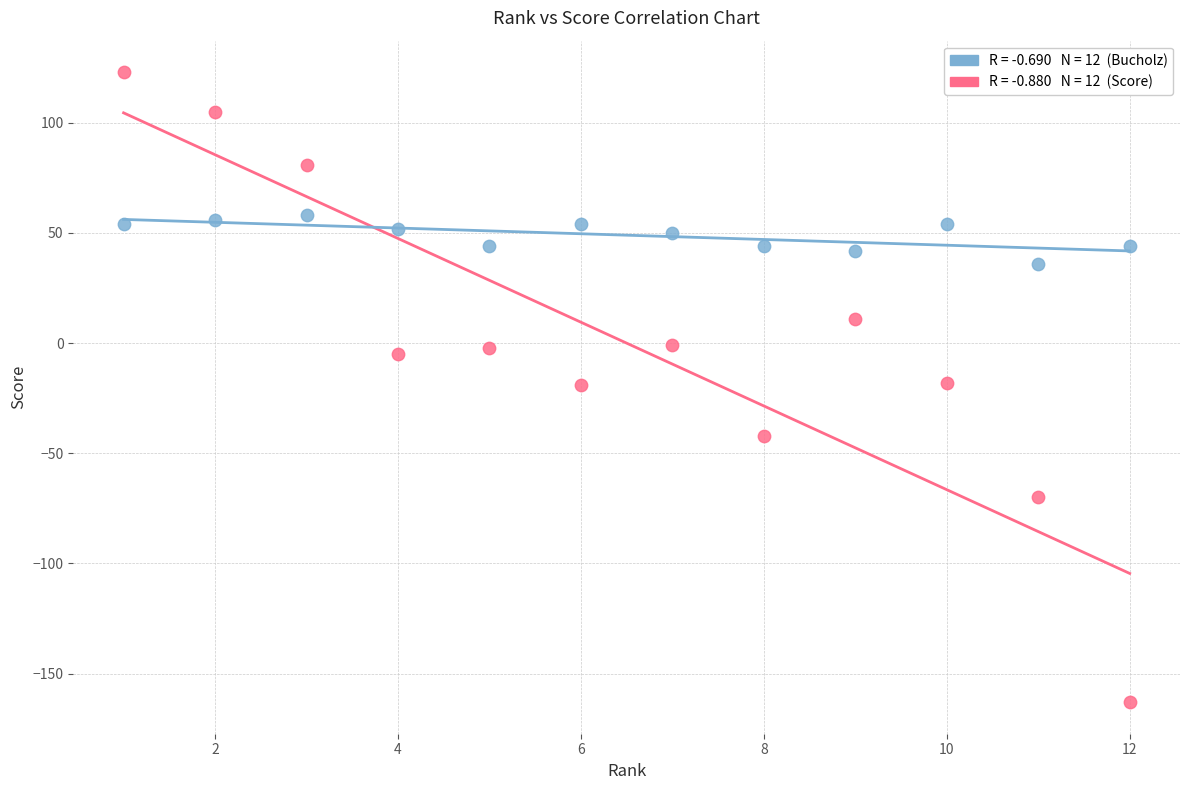

Across all data points, what is the range of X values (max minus min)?

11